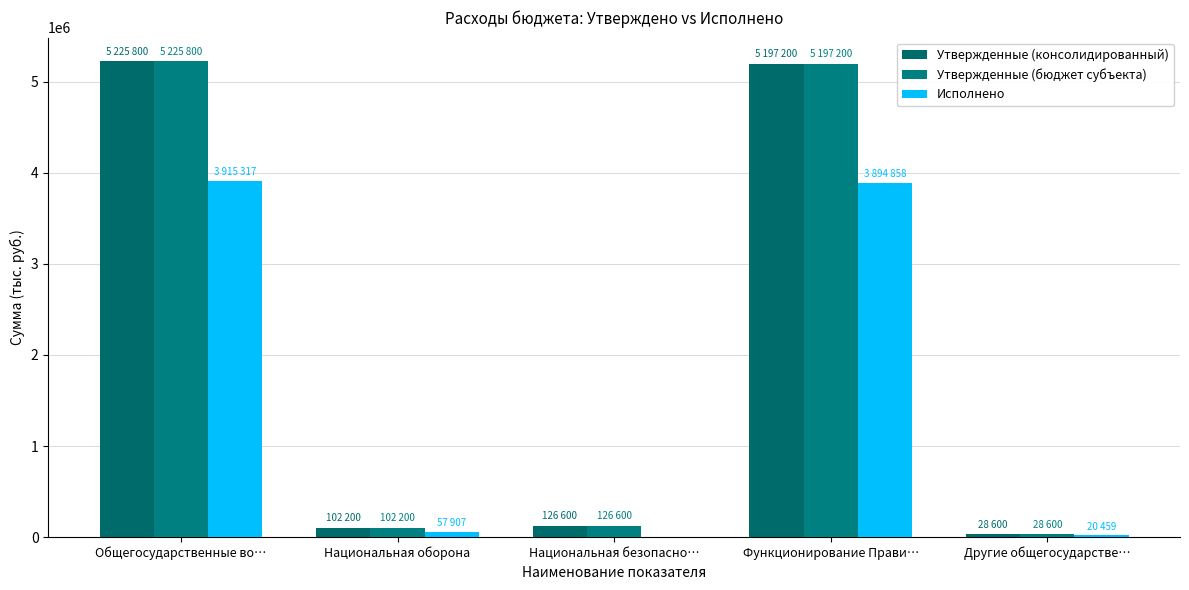

How many data points does each series have?

5